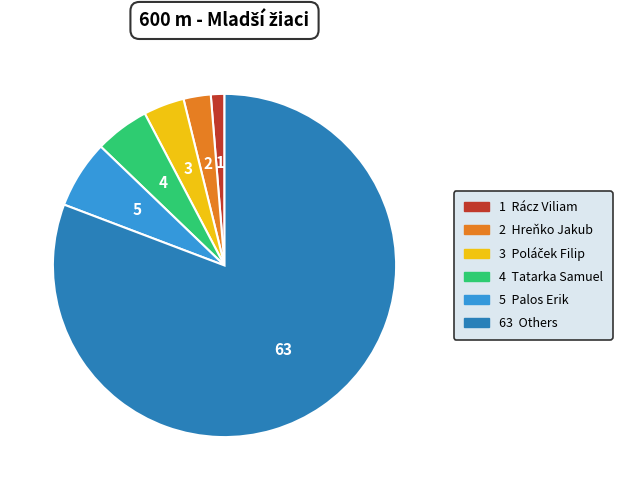

Is there any slice that represents more than half of the pie?

Yes